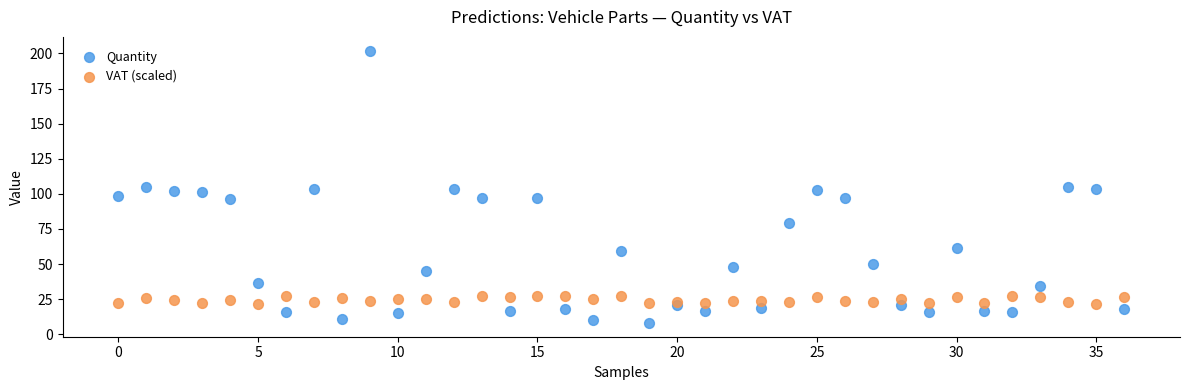

Which series contains the highest Y value?

Quantity